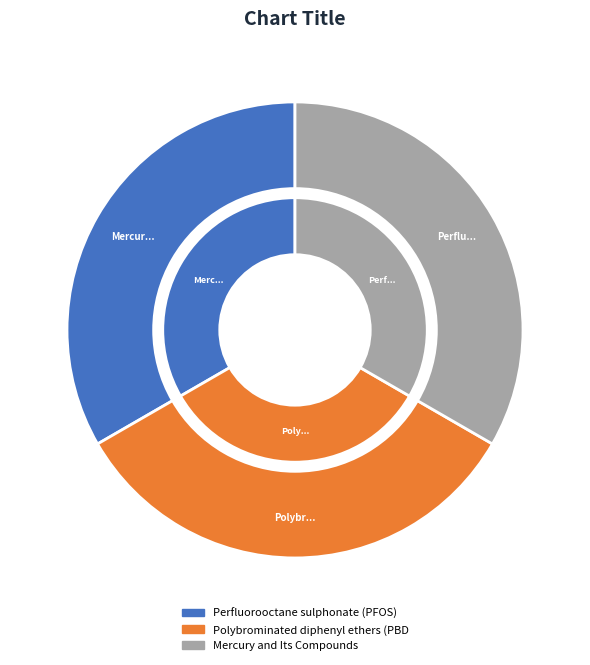

To the nearest percent, what is the average slice percentage?

33%